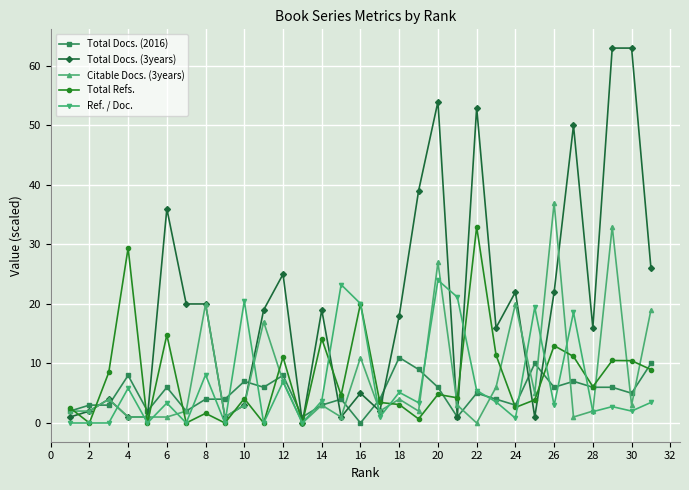

List the series in order of their peak value, highest first.

Total Docs. (3years), Citable Docs. (3years), Total Refs., Ref. / Doc., Total Docs. (2016)